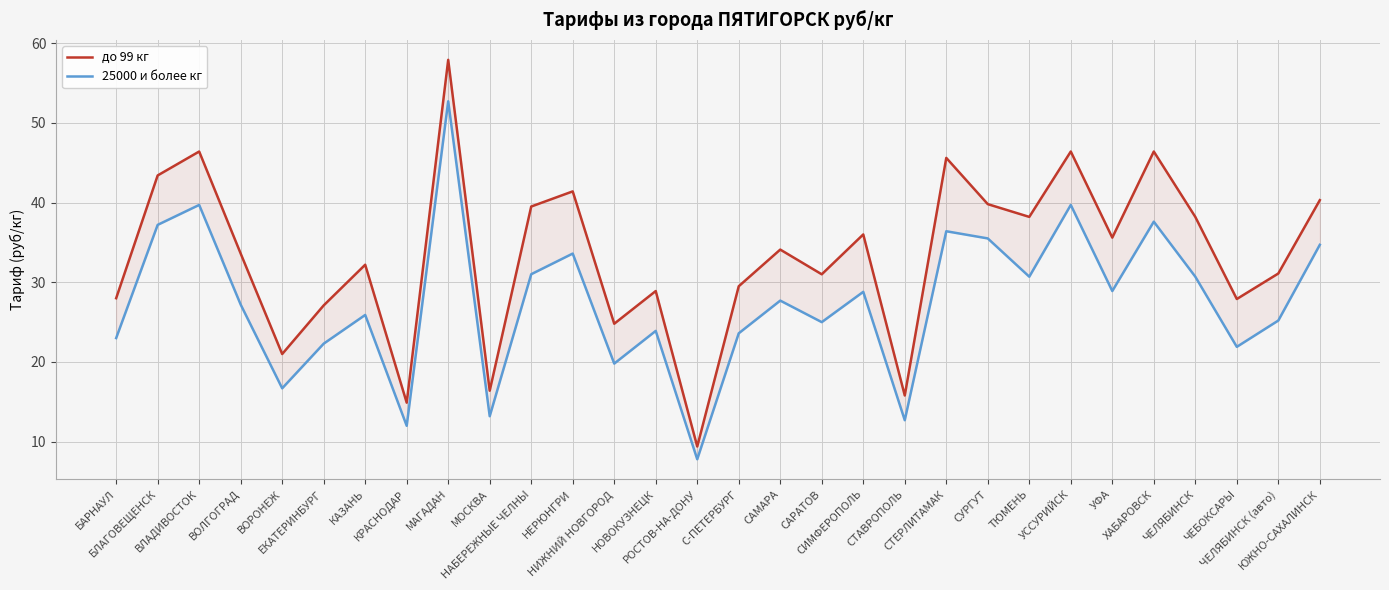

What is the difference between the 25000 и более кг values at С-ПЕТЕРБУРГ and КРАСНОДАР?

11.6